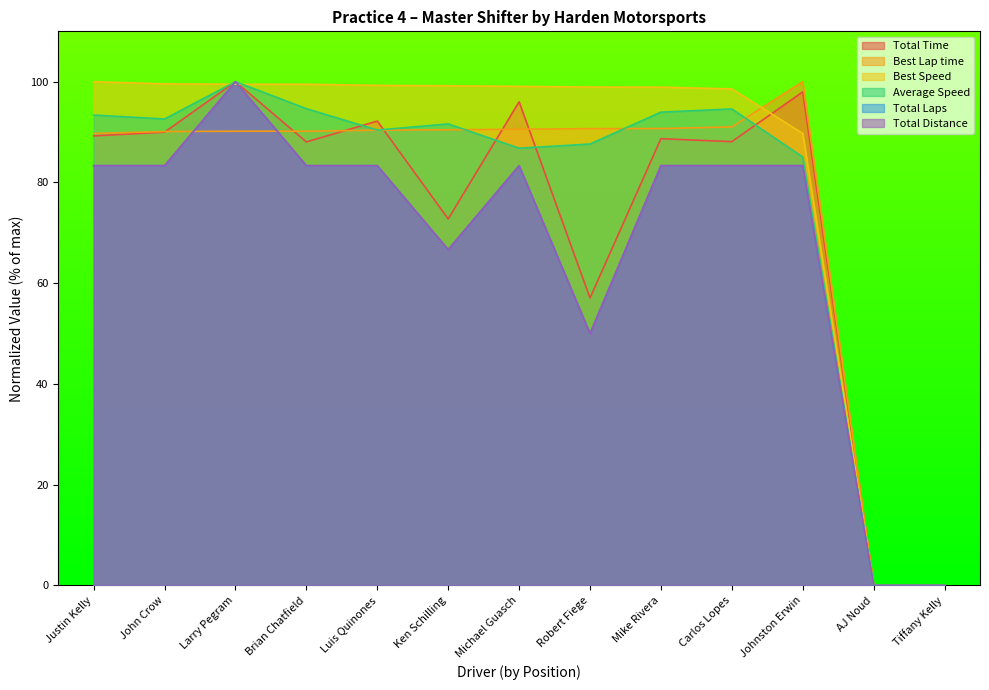

True or false: Total Distance has a value of 33.9 at Ken Schilling.

False